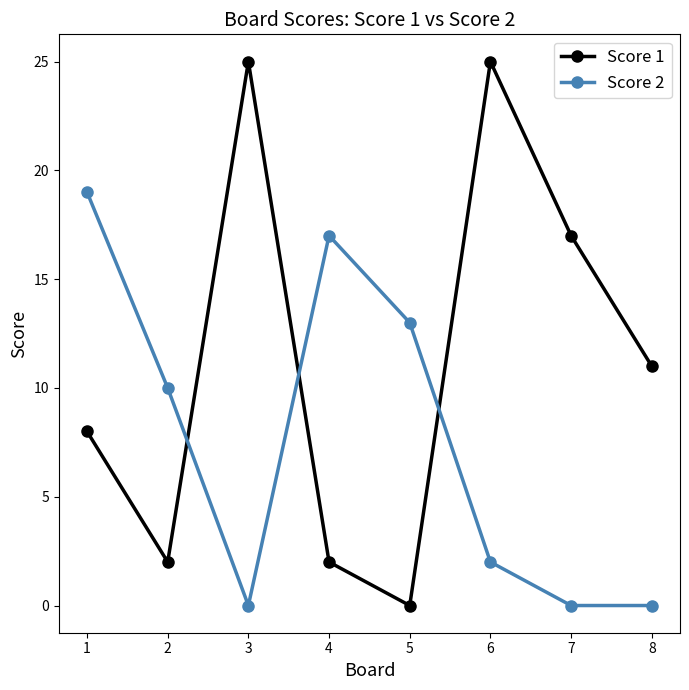

What is the spread (max minus min) of values at 5?

13